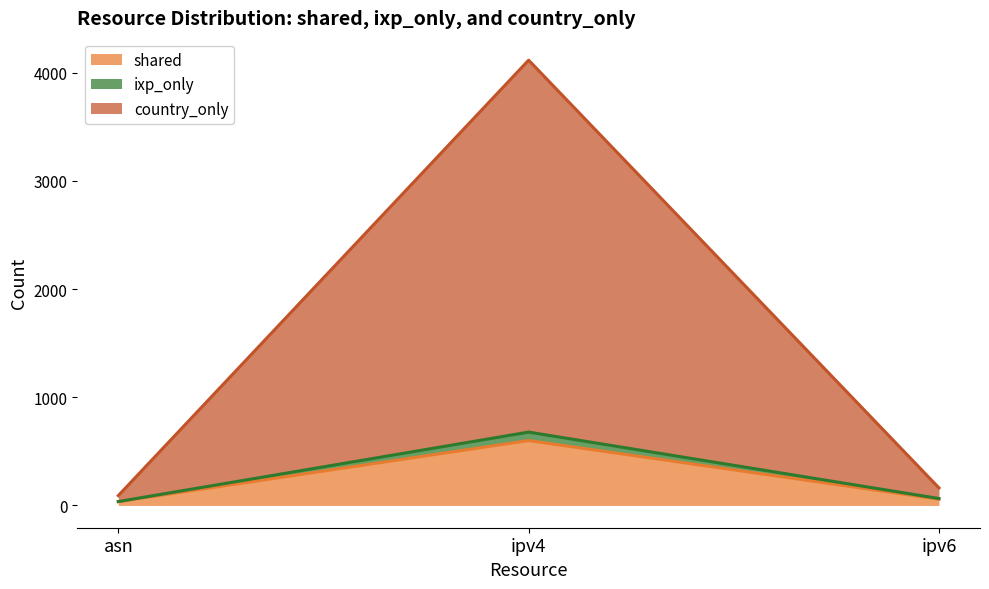

How many categories are shown in the chart?

3